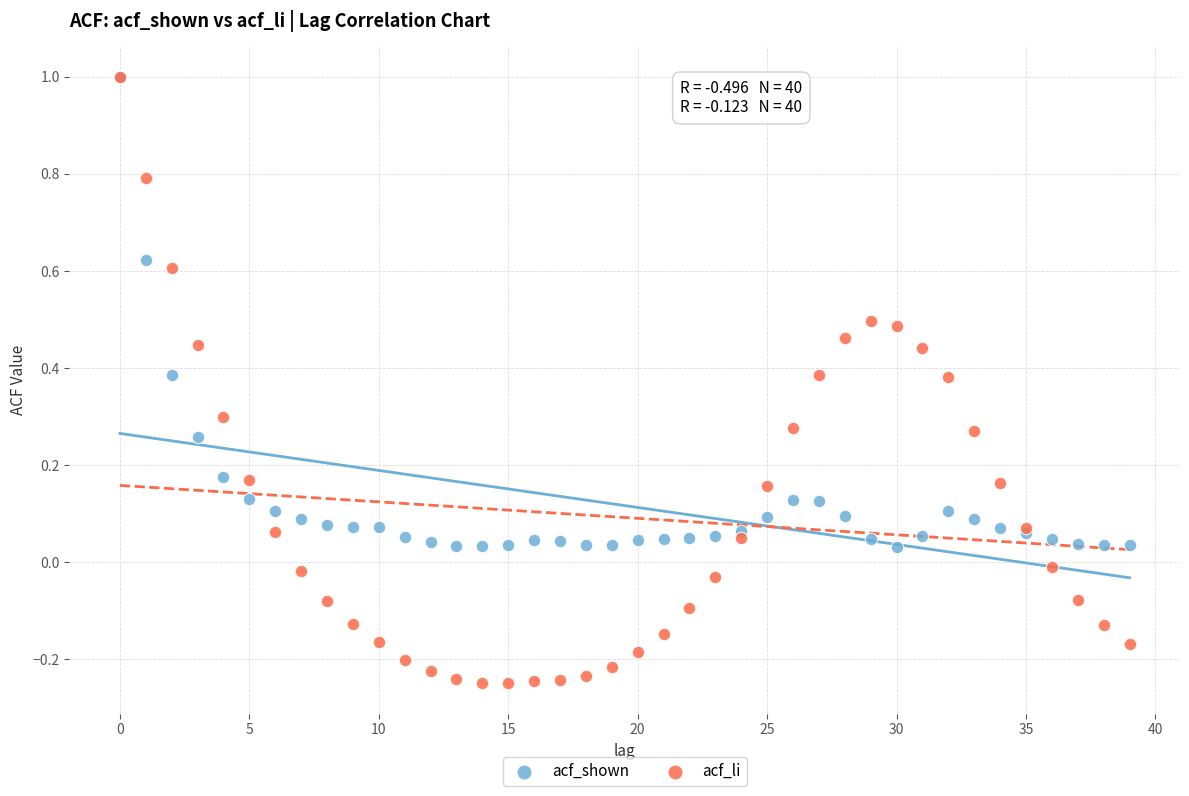

What are all the series names shown in the legend?

acf_shown, acf_li